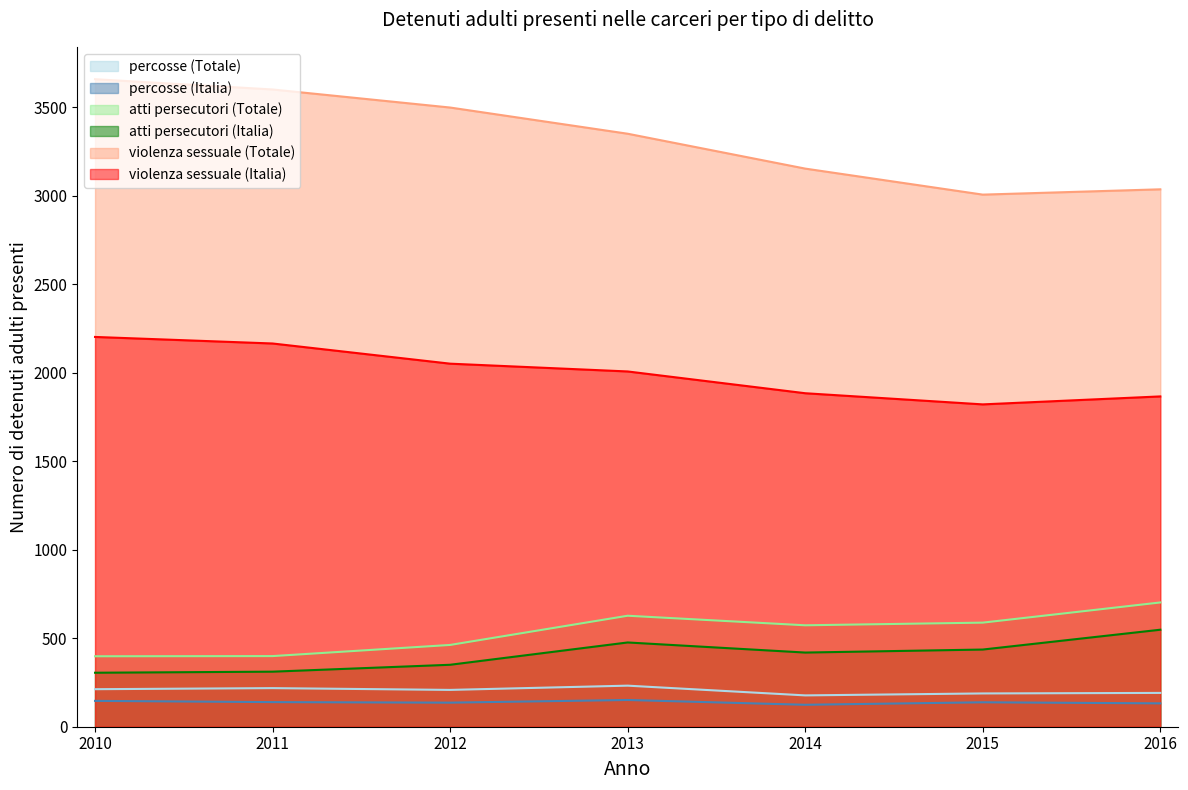

What are all the series names shown in the legend?

percosse (Totale), percosse (Italia), atti persecutori (Totale), atti persecutori (Italia), violenza sessuale (Totale), violenza sessuale (Italia)